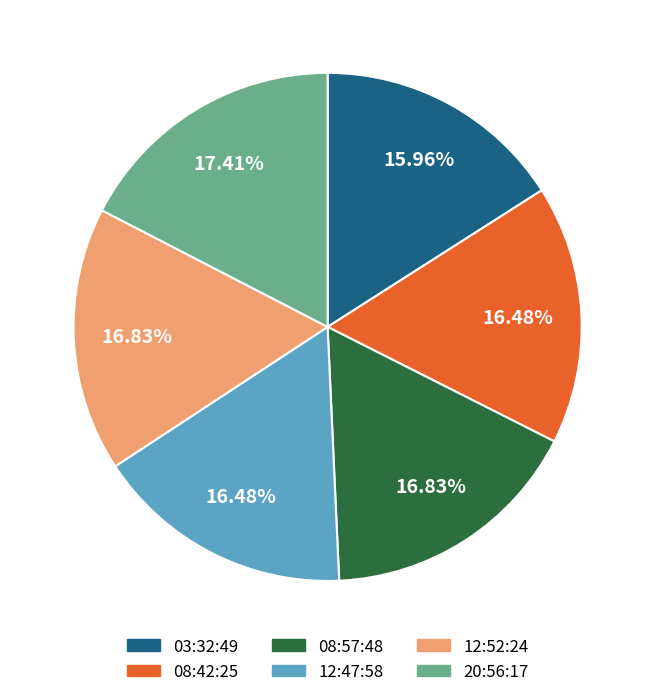

Does any single category account for the majority?

No